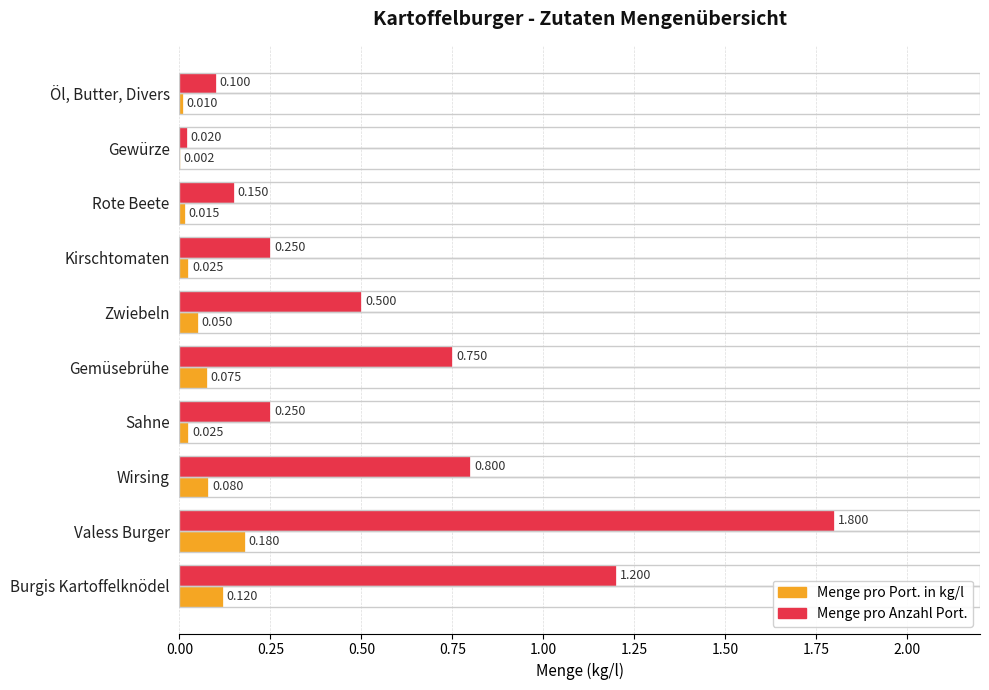

At which label is Menge pro Port. in kg/l closest to 0?

Gewürze